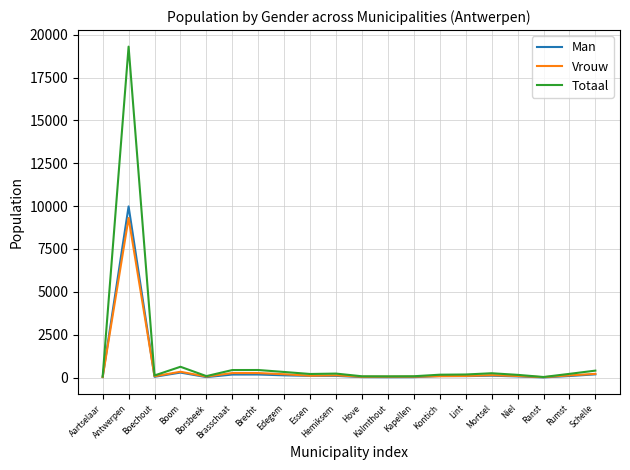

Which series has the widest spread of values?

Totaal